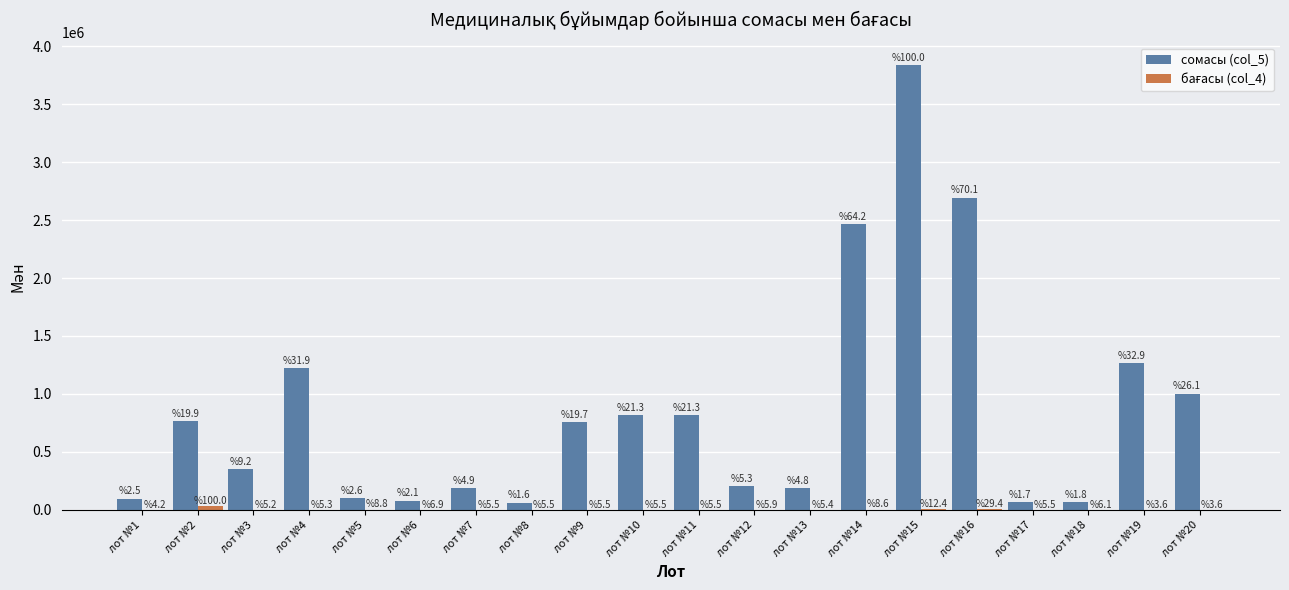

How many groups of bars are there?

20